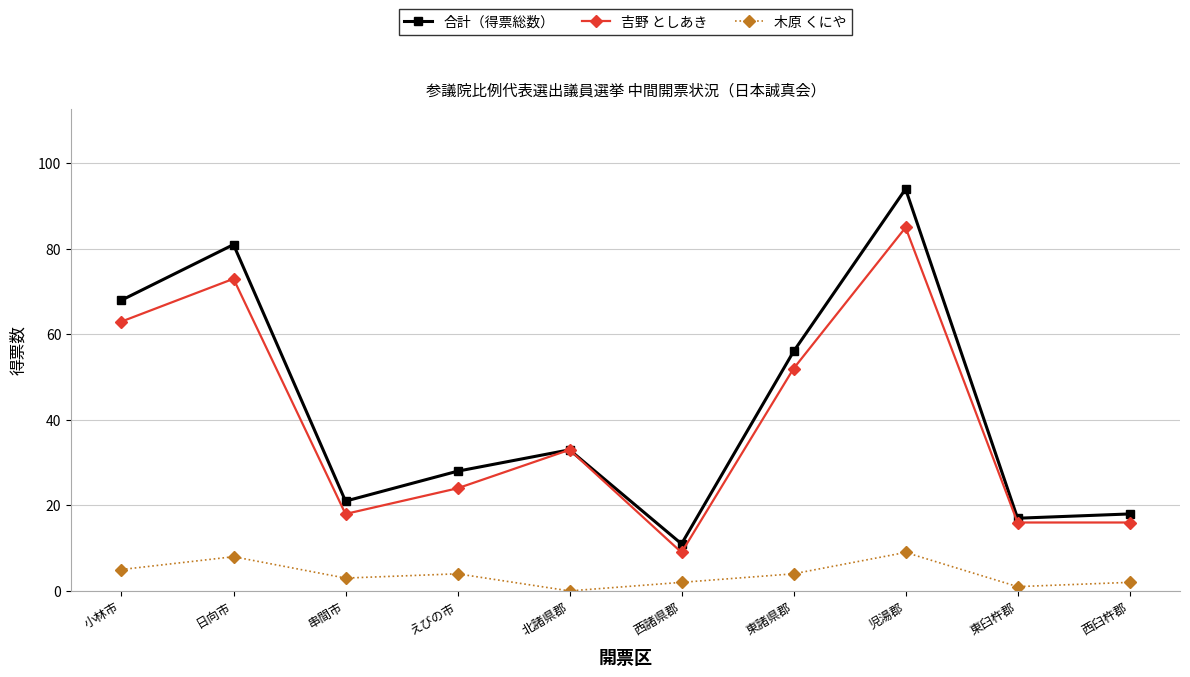

The 合計（得票総数） series shows 94 at 児湯郡. True or false?

True